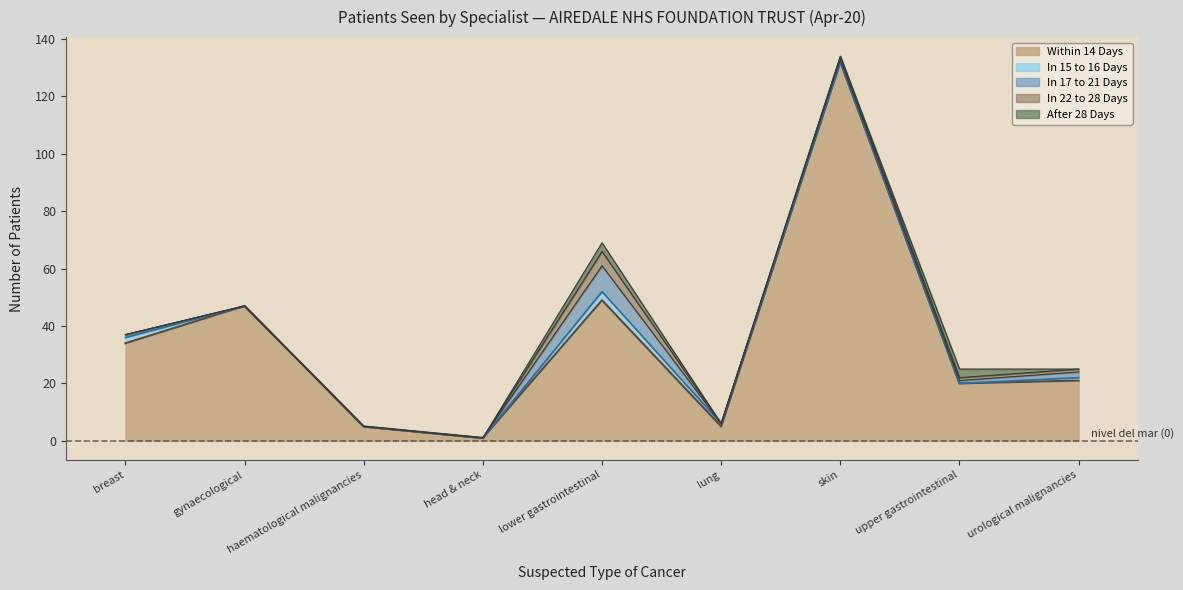

What is the difference between the maximum and minimum values in the In 15 to 16 Days series?

3